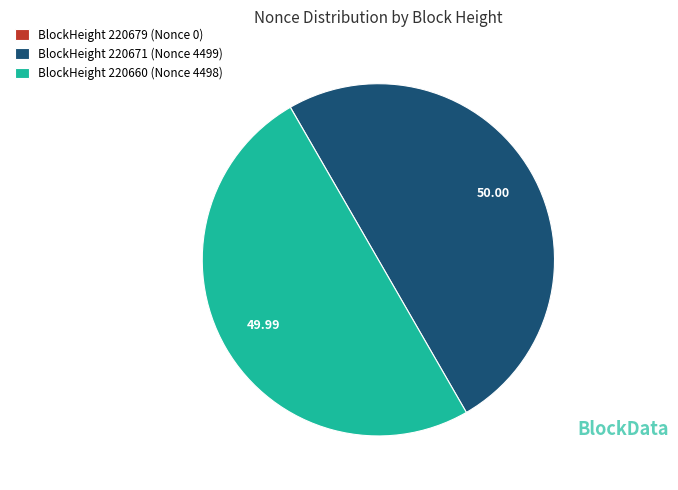

Approximately how many times larger is the value at BlockHeight 220660 (Nonce 4498) compared to BlockHeight 220671 (Nonce 4499)?

1.0